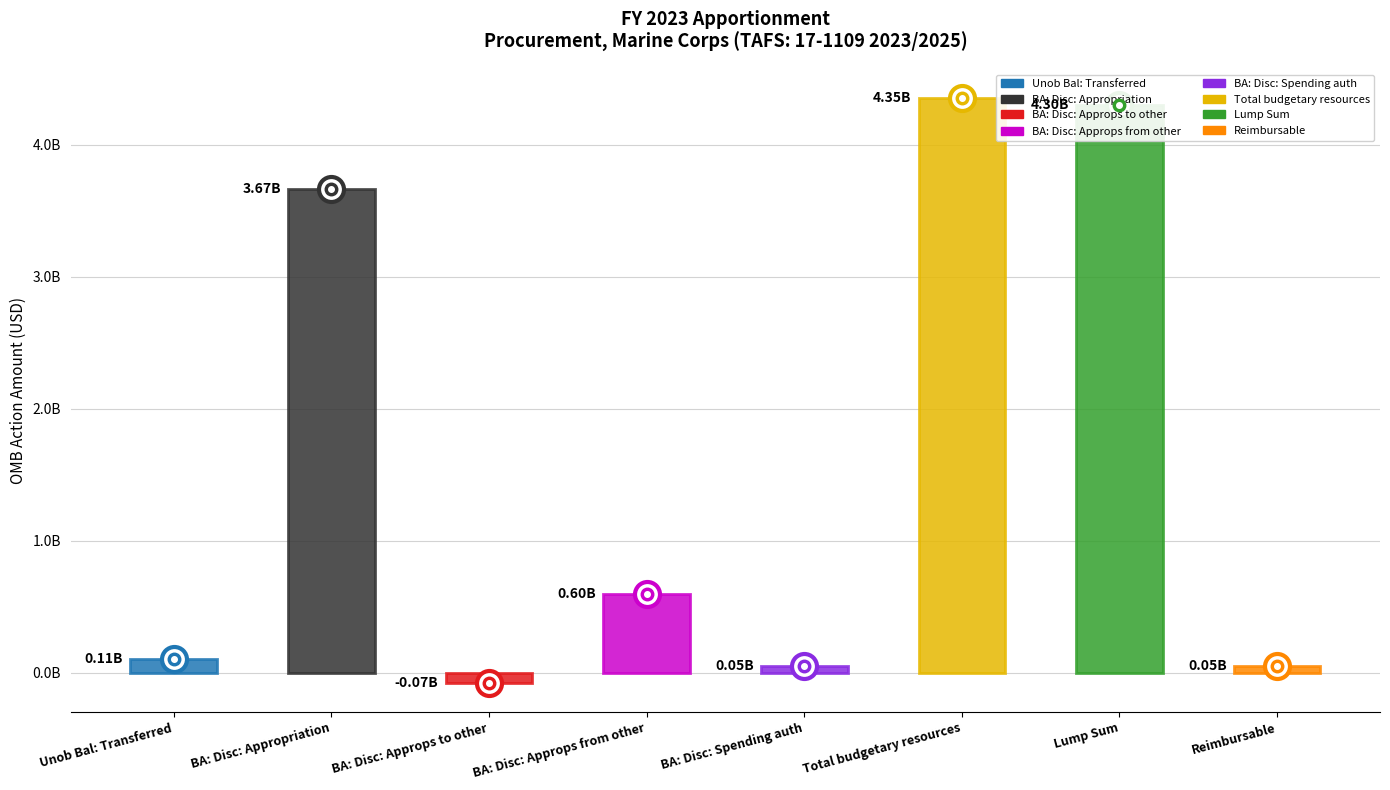

Approximately how many times larger is the value at Total budgetary resources compared to BA: Disc: Spending auth?

80.8